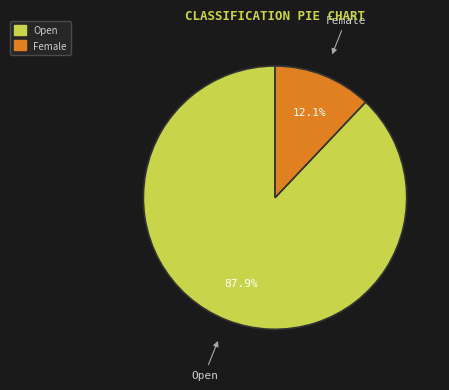

Is there any slice that represents more than half of the pie?

Yes